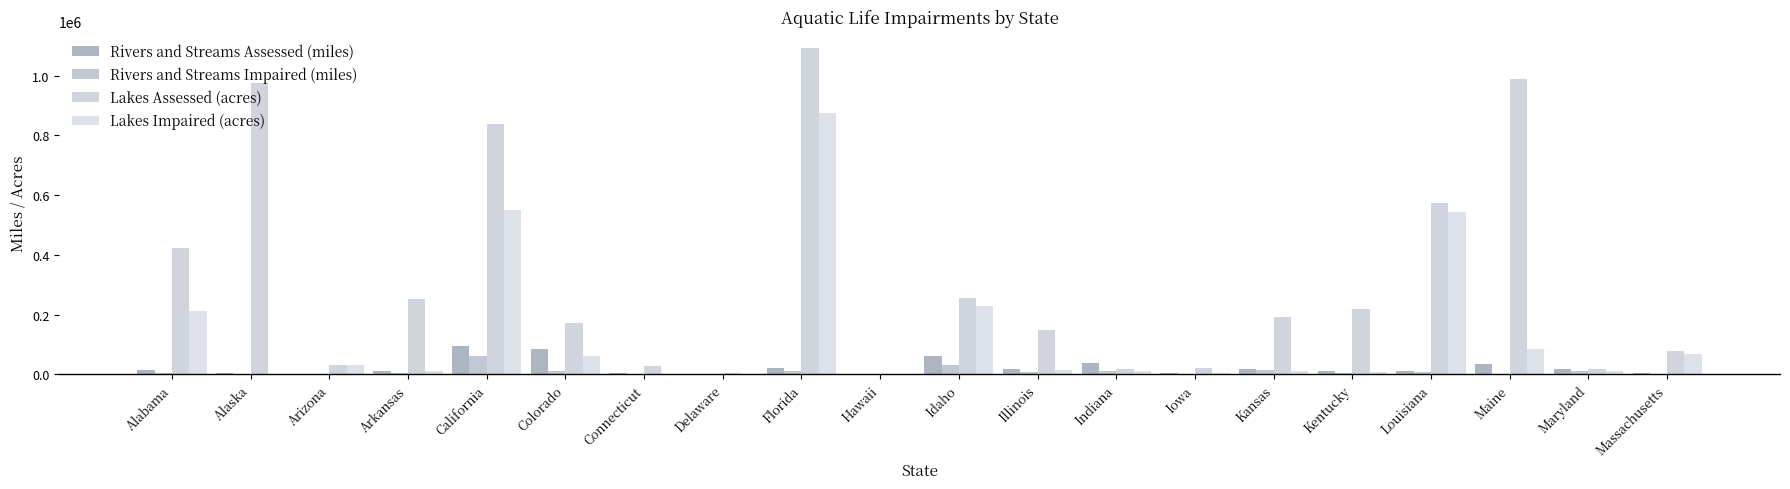

Which series has the largest range (max minus min)?

Lakes Assessed (acres)